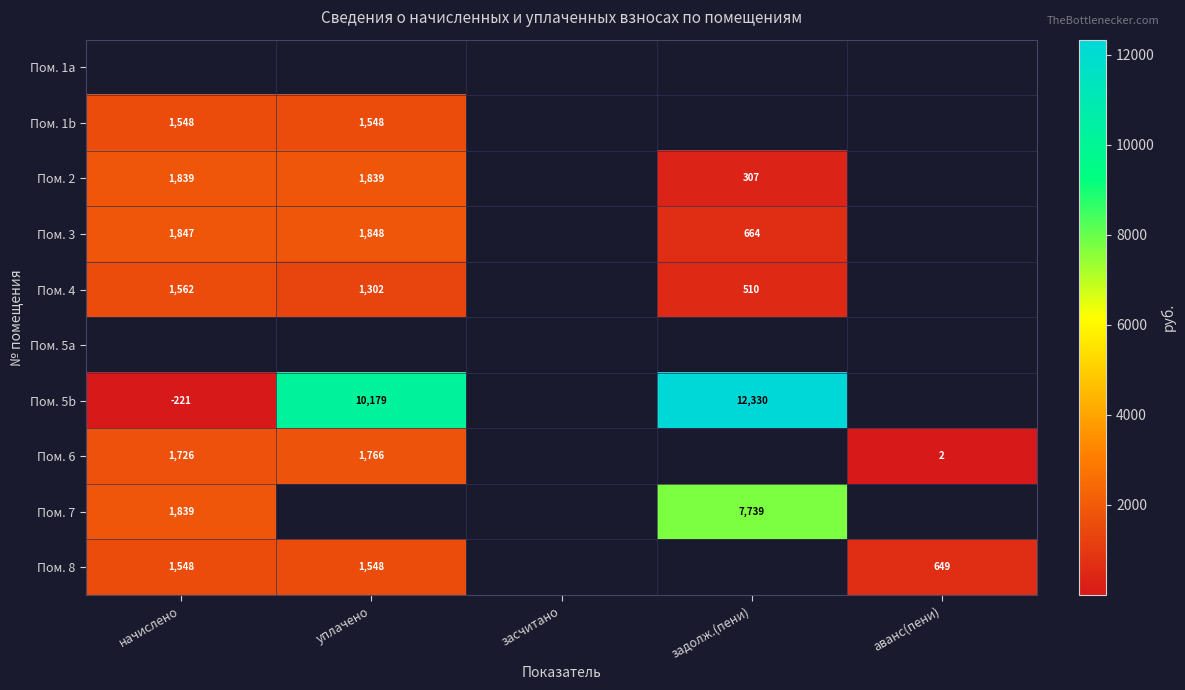

Rank the categories by Пом. 8 value from highest to lowest.

уплачено, начислено, аванс(пени), засчитано, задолж.(пени)